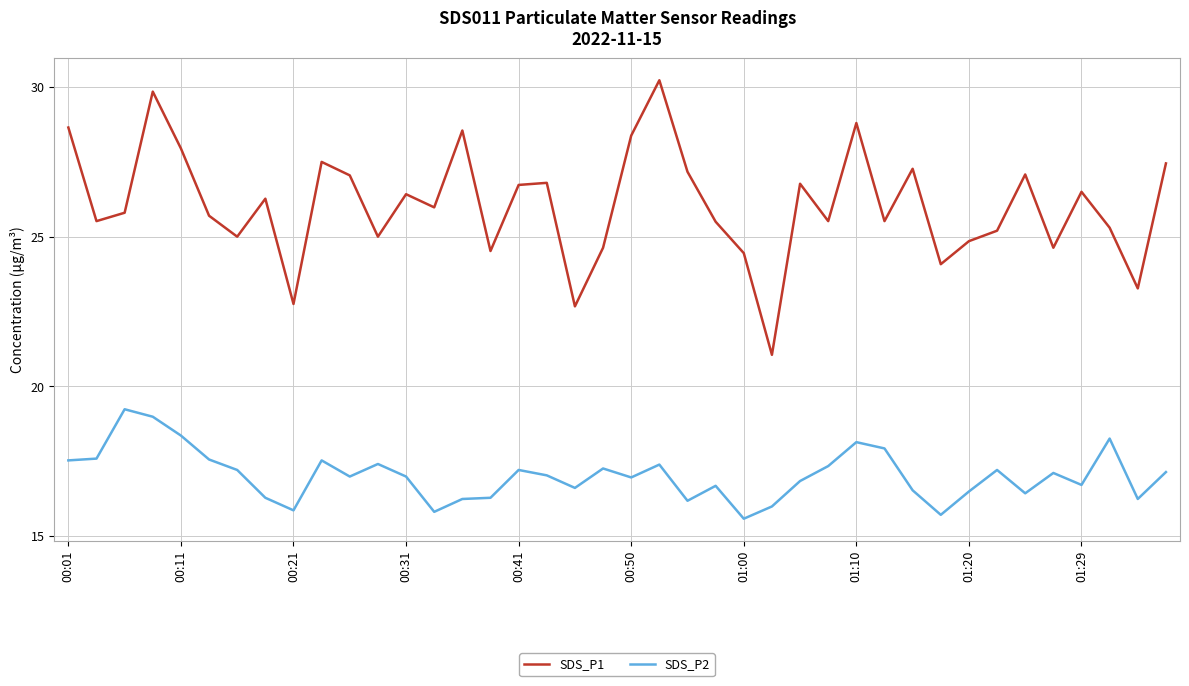

True or false: SDS_P1 and SDS_P2 cross at least once.

False